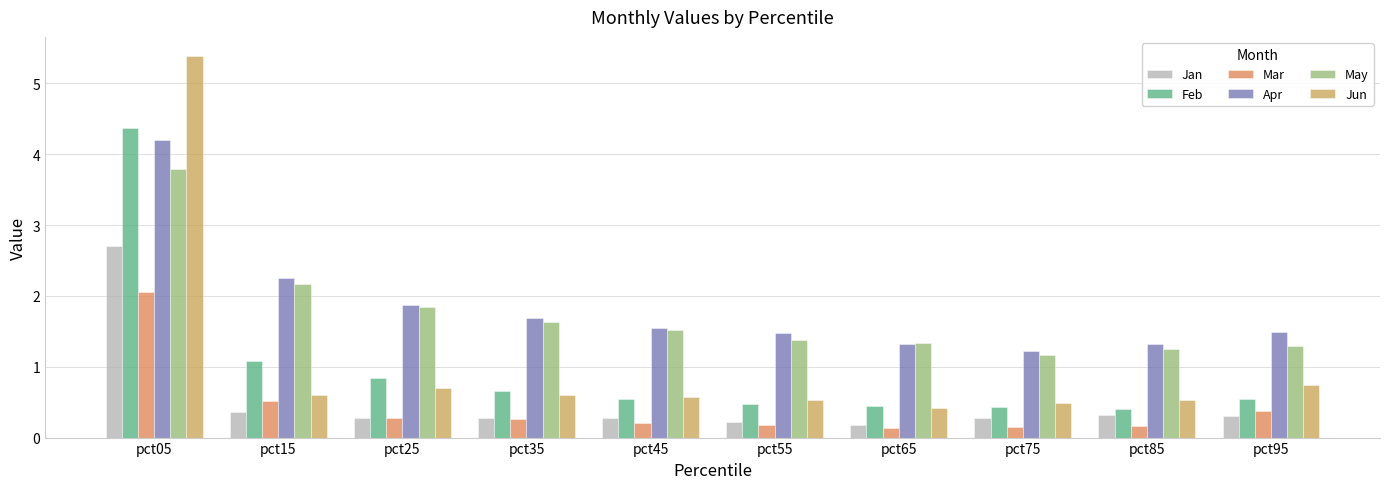

Are the bars grouped side by side (vs. stacked)?

Yes